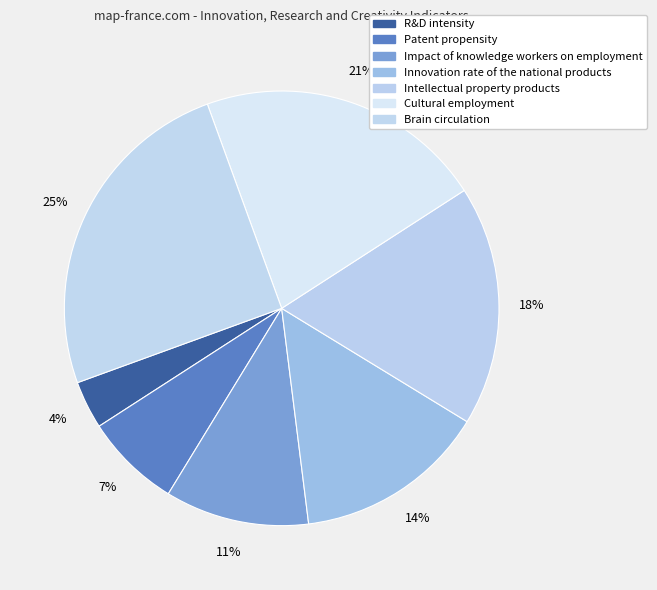

Which slice is the smallest?

R&D intensity